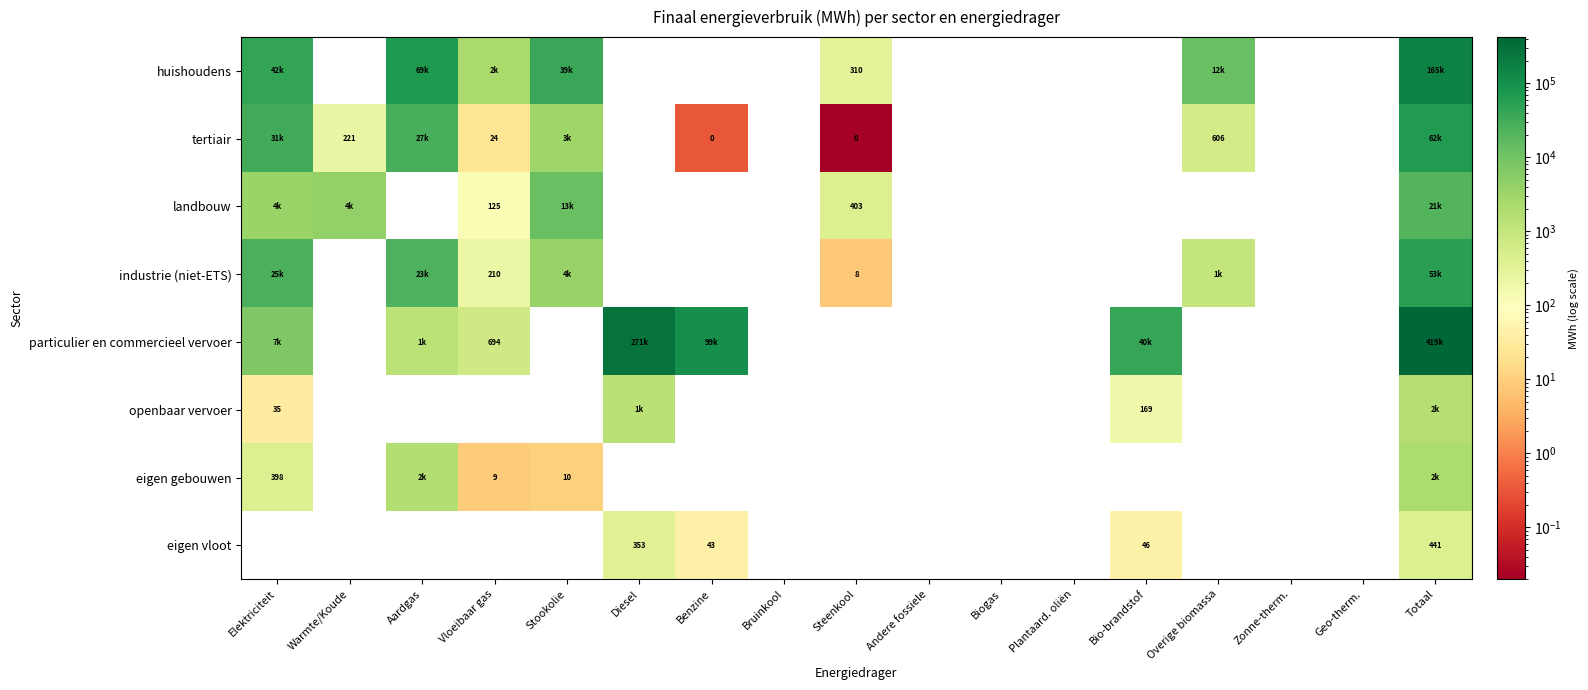

At which label does particulier en commercieel vervoer reach its minimum?

Vloeibaar gas